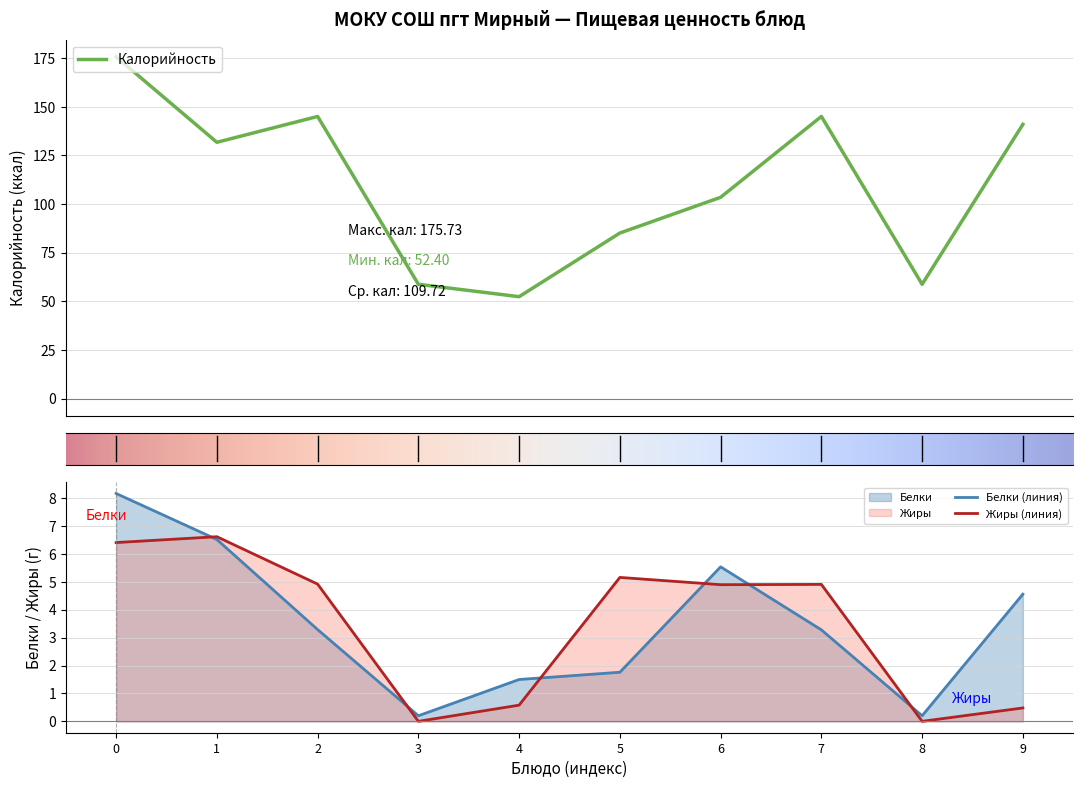

True or false: Белки (линия) has a value of 1.0 at 4.

False